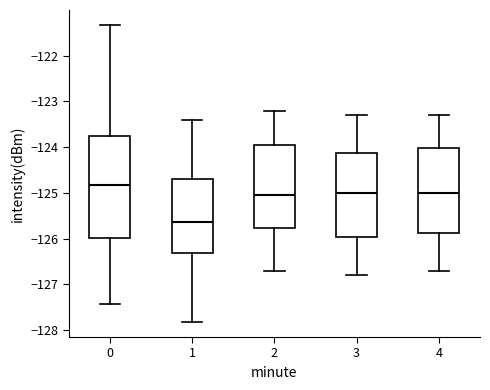

Reading left to right, read every box against the y-axis: the position of its median line, the range the box covers, and the ends of its whiskers. The values are not printed on the chart, so give them approximately, as read against the axis.

0: median -124.8, box -126.0 to -123.8, whiskers -127.4 to -121.3
1: median -125.6, box -126.3 to -124.7, whiskers -127.8 to -123.4
2: median -125.0, box -125.8 to -123.9, whiskers -126.7 to -123.2
3: median -125.0, box -126.0 to -124.1, whiskers -126.8 to -123.3
4: median -125.0, box -125.9 to -124.0, whiskers -126.7 to -123.3